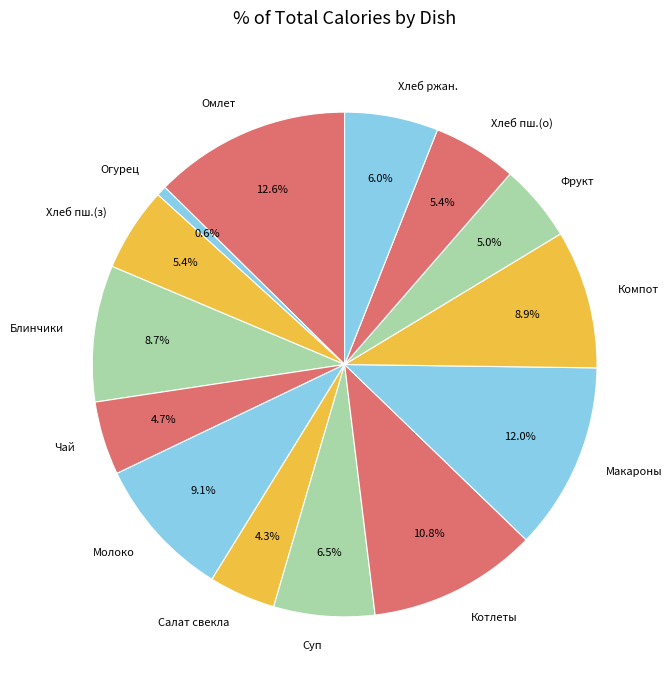

Which slice is the smallest?

Огурец